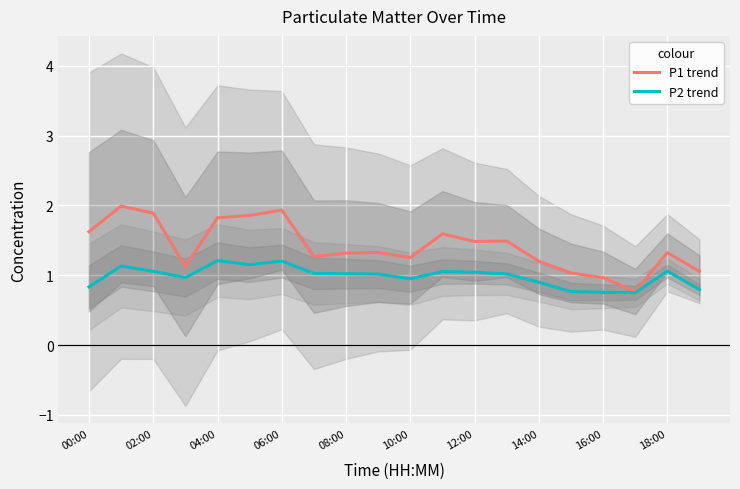

Is it true that P2 trend equals 1.5 at 12:00?

False